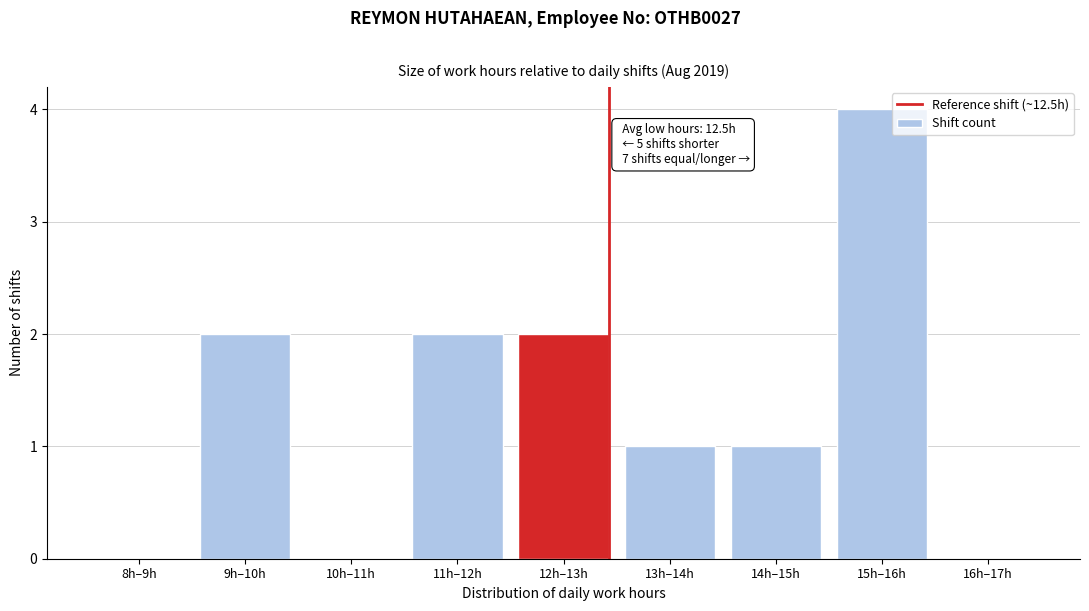

Reading left to right, list all the values displayed in this chart.

8h–9h=0	9h–10h=2	10h–11h=0	11h–12h=2	12h–13h=2	13h–14h=1	14h–15h=1	15h–16h=4	16h–17h=0